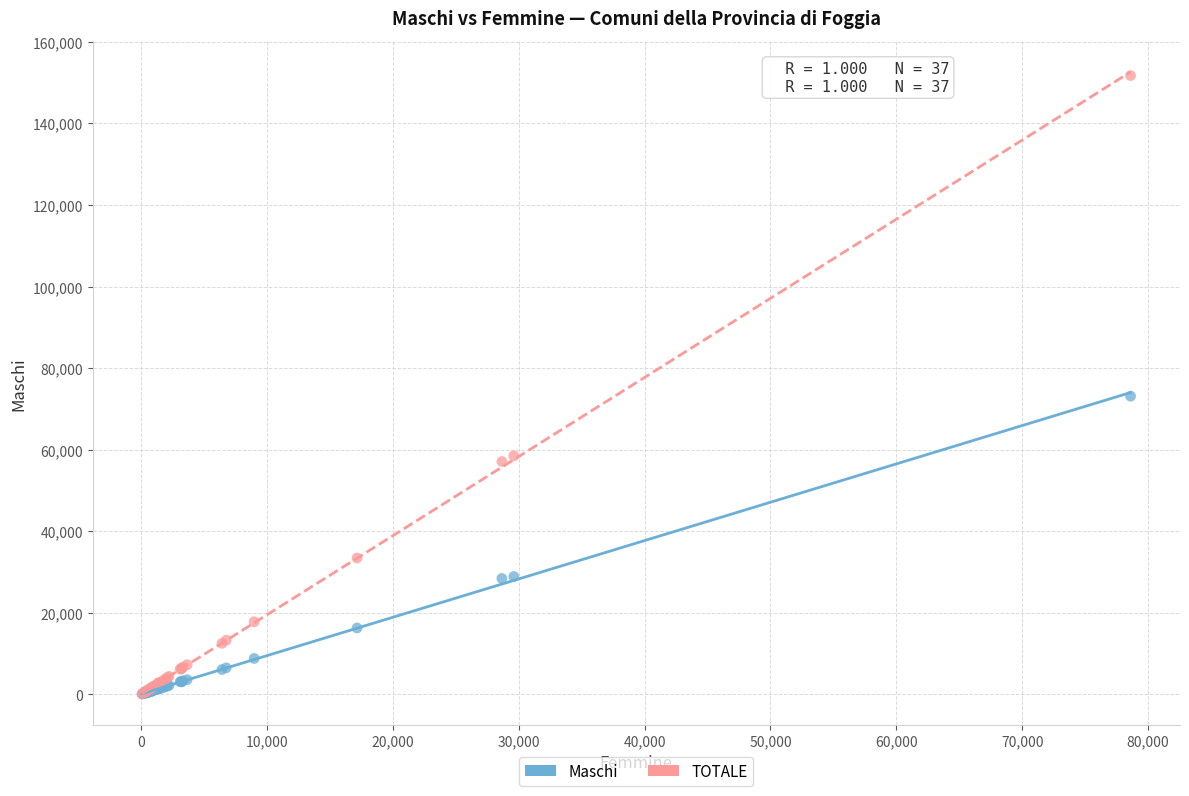

In the TOTALE series, what Y value is closest to 75944?

58517